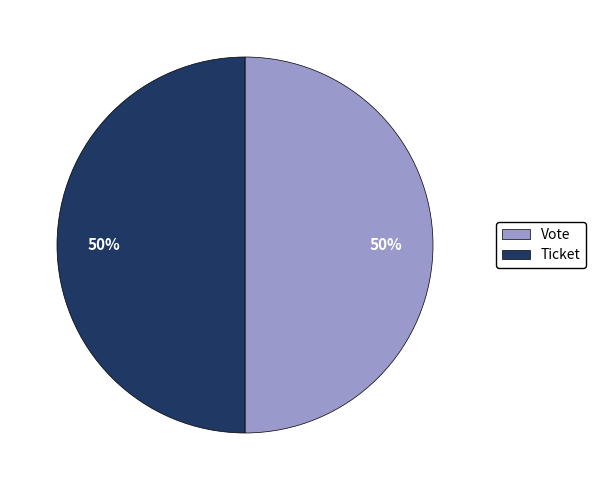

Is it true that Vote is 50% of the pie?

True